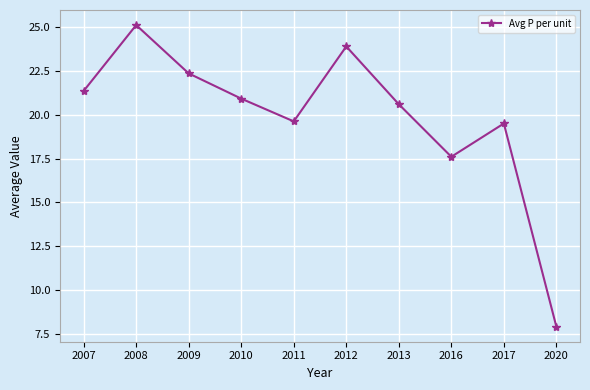

At which label does the data first exceed 20?

2007